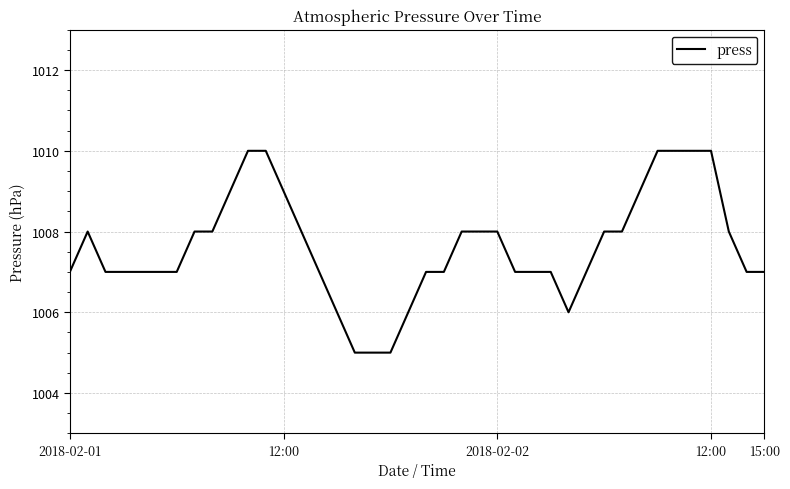

What is the smallest value displayed?

1005